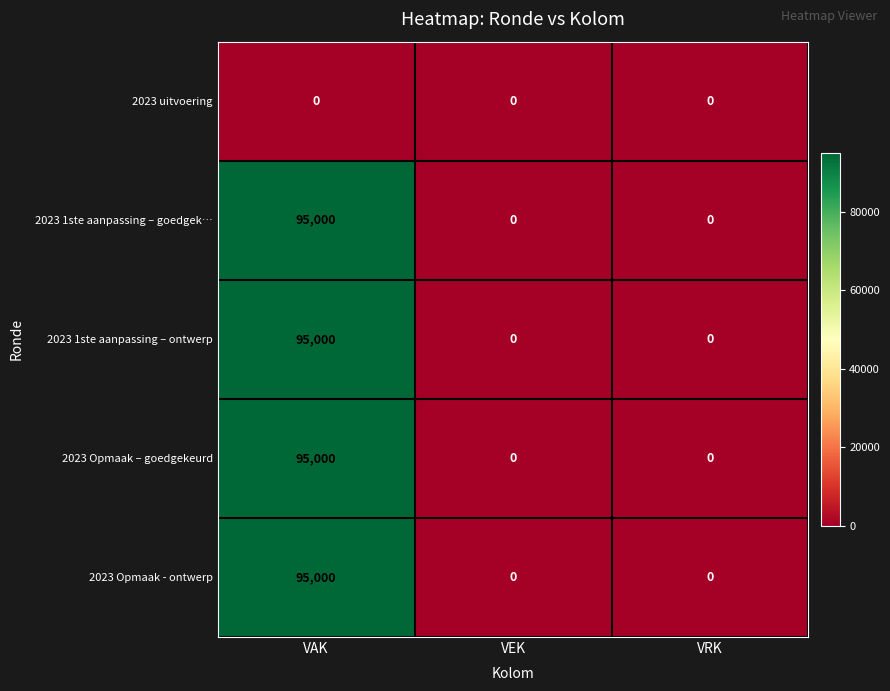

True or false: 2023 1ste aanpassing – ontwerp has a value of -30673 at VEK.

False